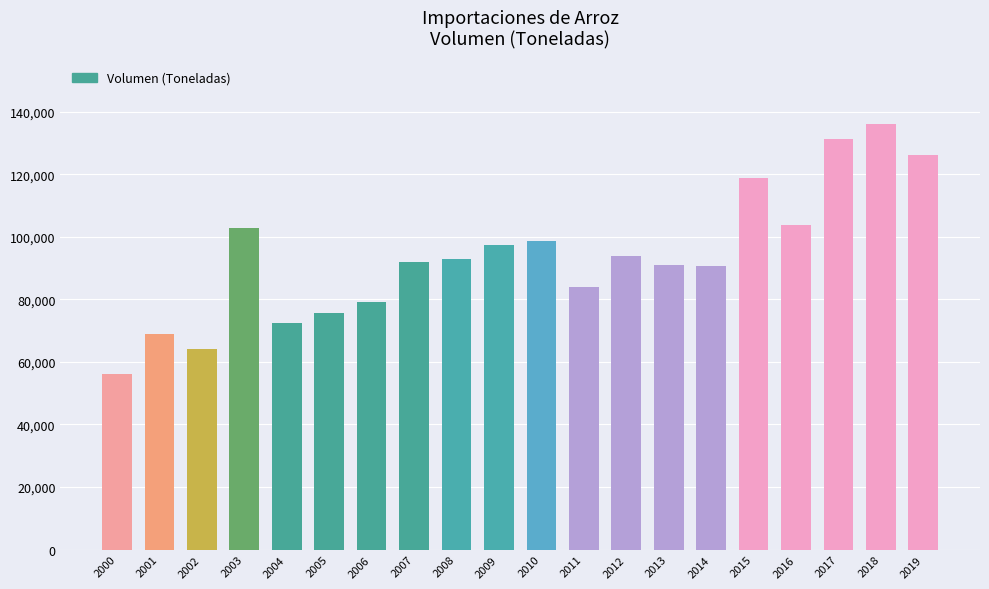

What is the value of the 5th bar from the left?

72404.6